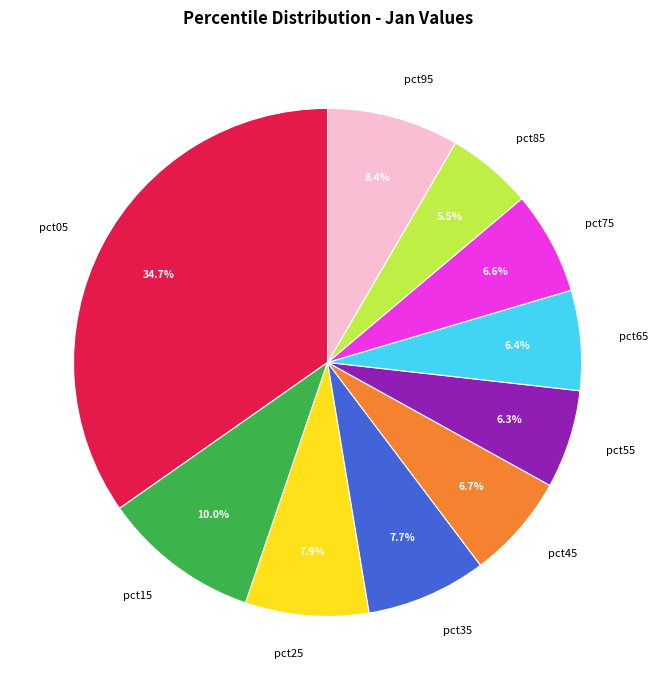

How much of the chart is everything except pct65?

93.6%